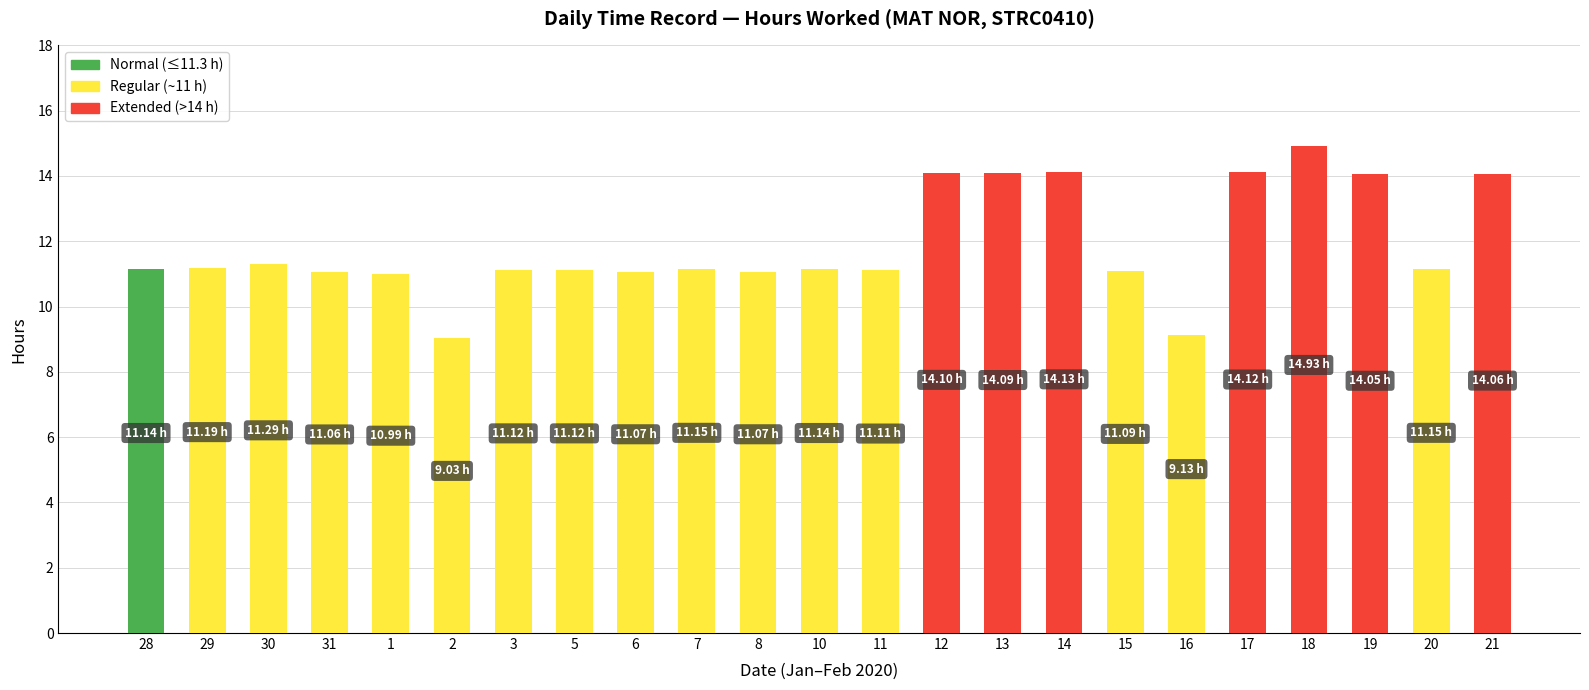

What is the smallest value displayed?

9.0